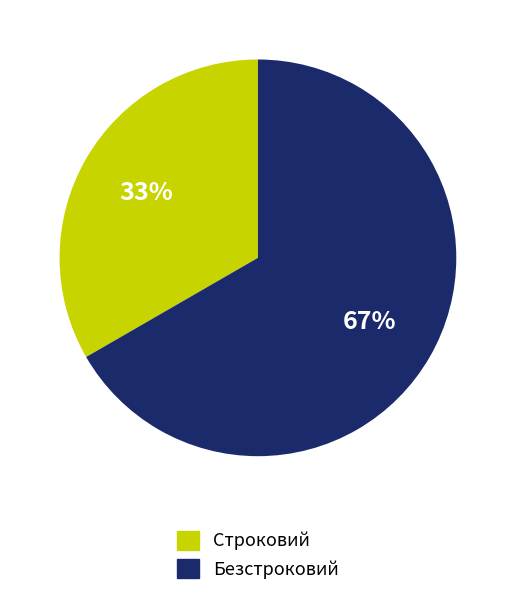

True or false: Строковий accounts for 47% of the total.

False